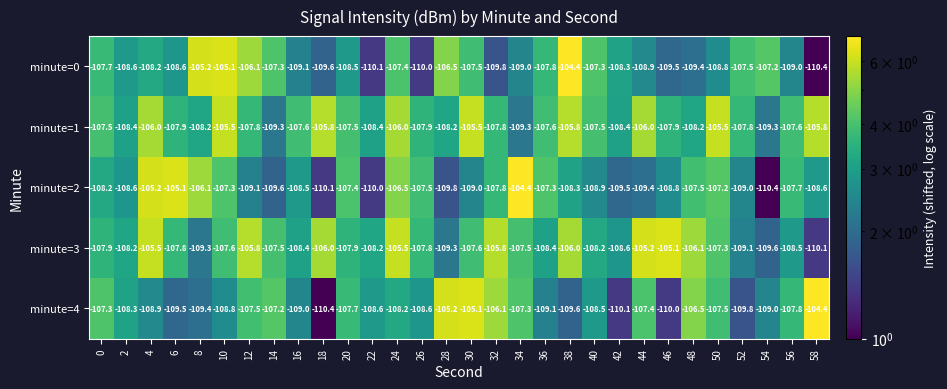

The value of minute=0 at 42 is -108.3. True or false?

True